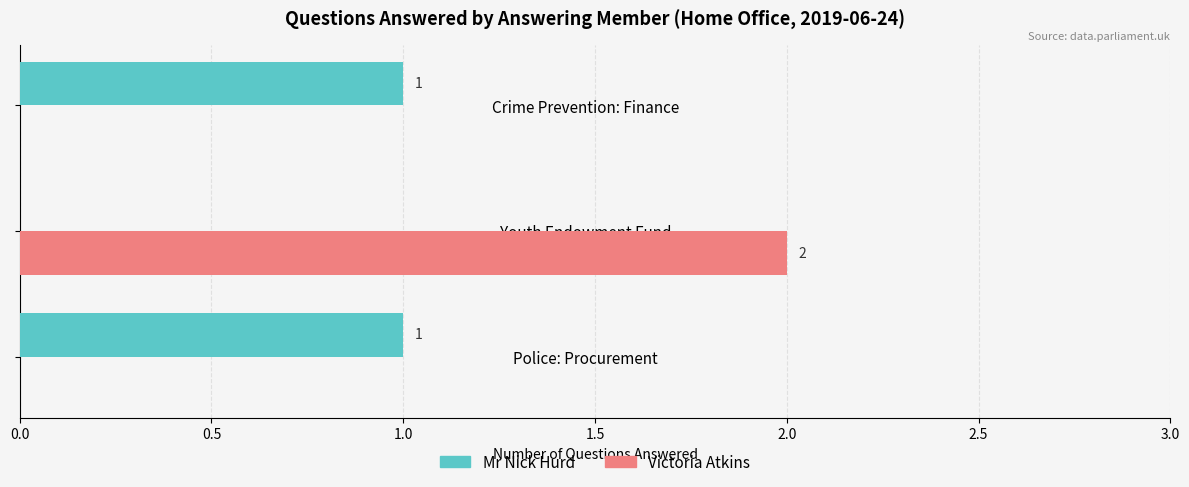

What is the average value of the Mr Nick Hurd series?

1